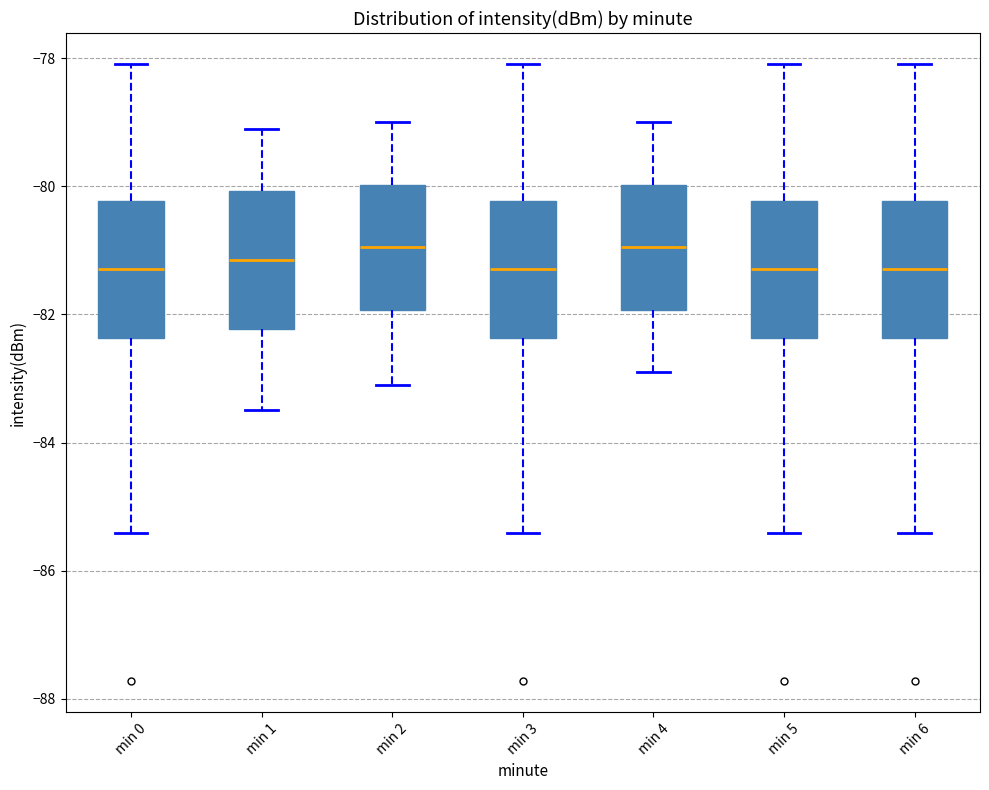

Where does the median line of the box for min 5 sit on the y-axis? The values are not printed on the chart, so give them approximately, as read against the axis.

-81.2